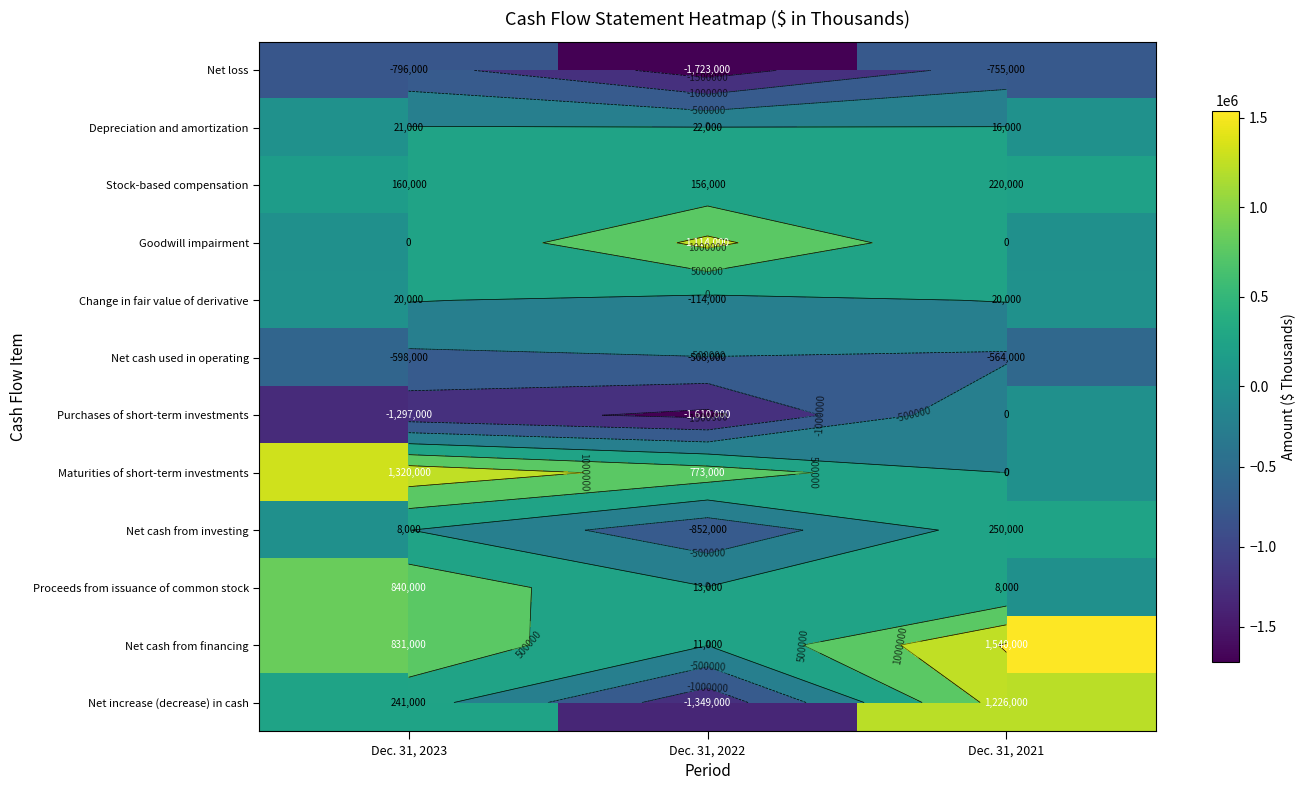

Which has a higher value, Dec. 31, 2021 or Dec. 31, 2022?

Dec. 31, 2021